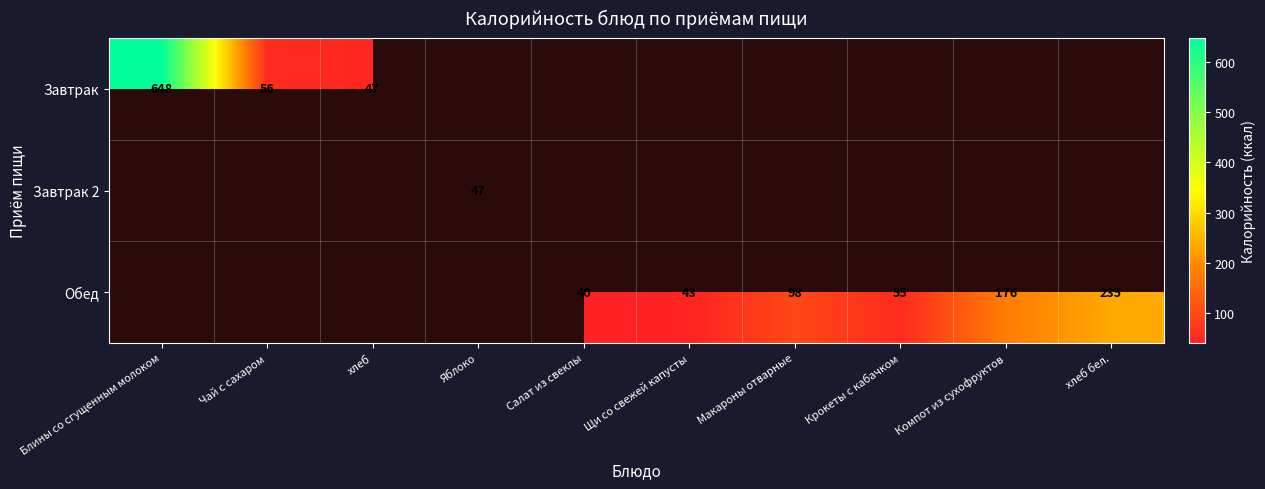

Is it true that Завтрак equals 433 at Блины со сгущенным молоком?

False